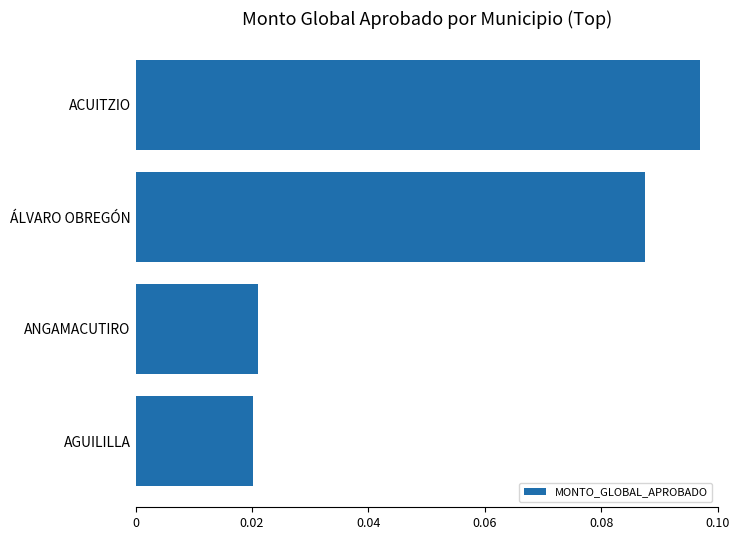

How many values are between 0 and 1?

4